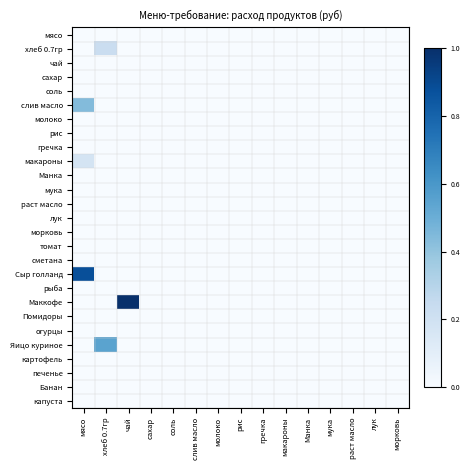

At how many categories does at least one series exceed 0?

3